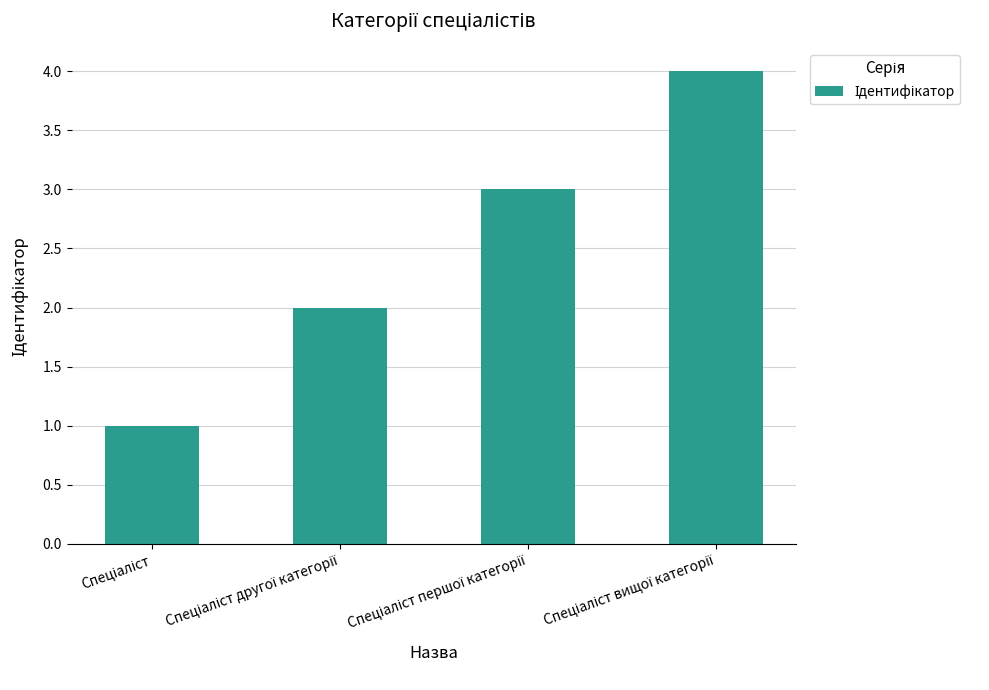

What is the maximum value shown in the chart?

4